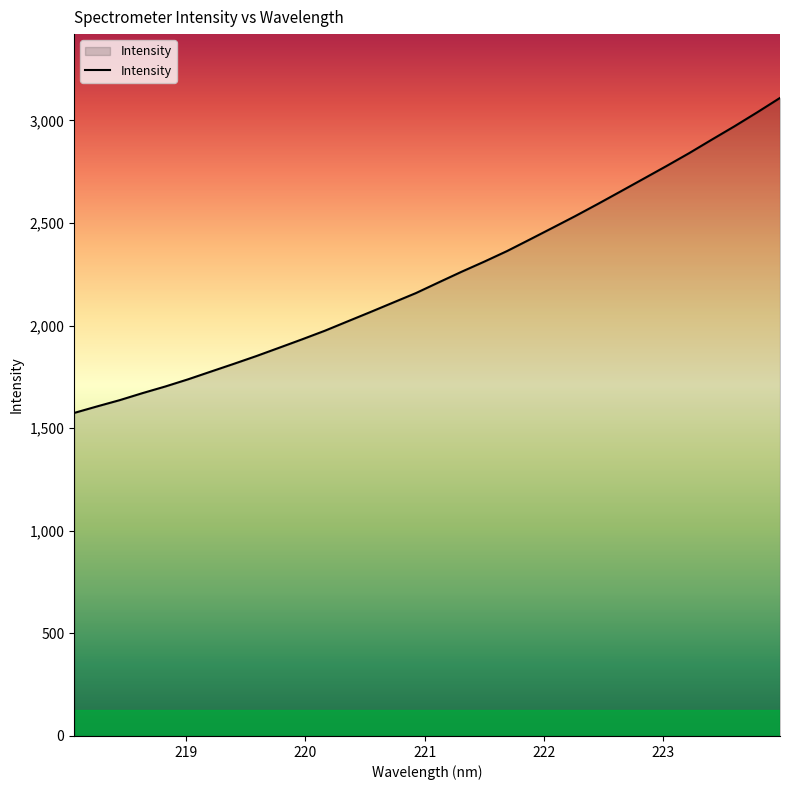

What is the smallest value displayed?

1574.2